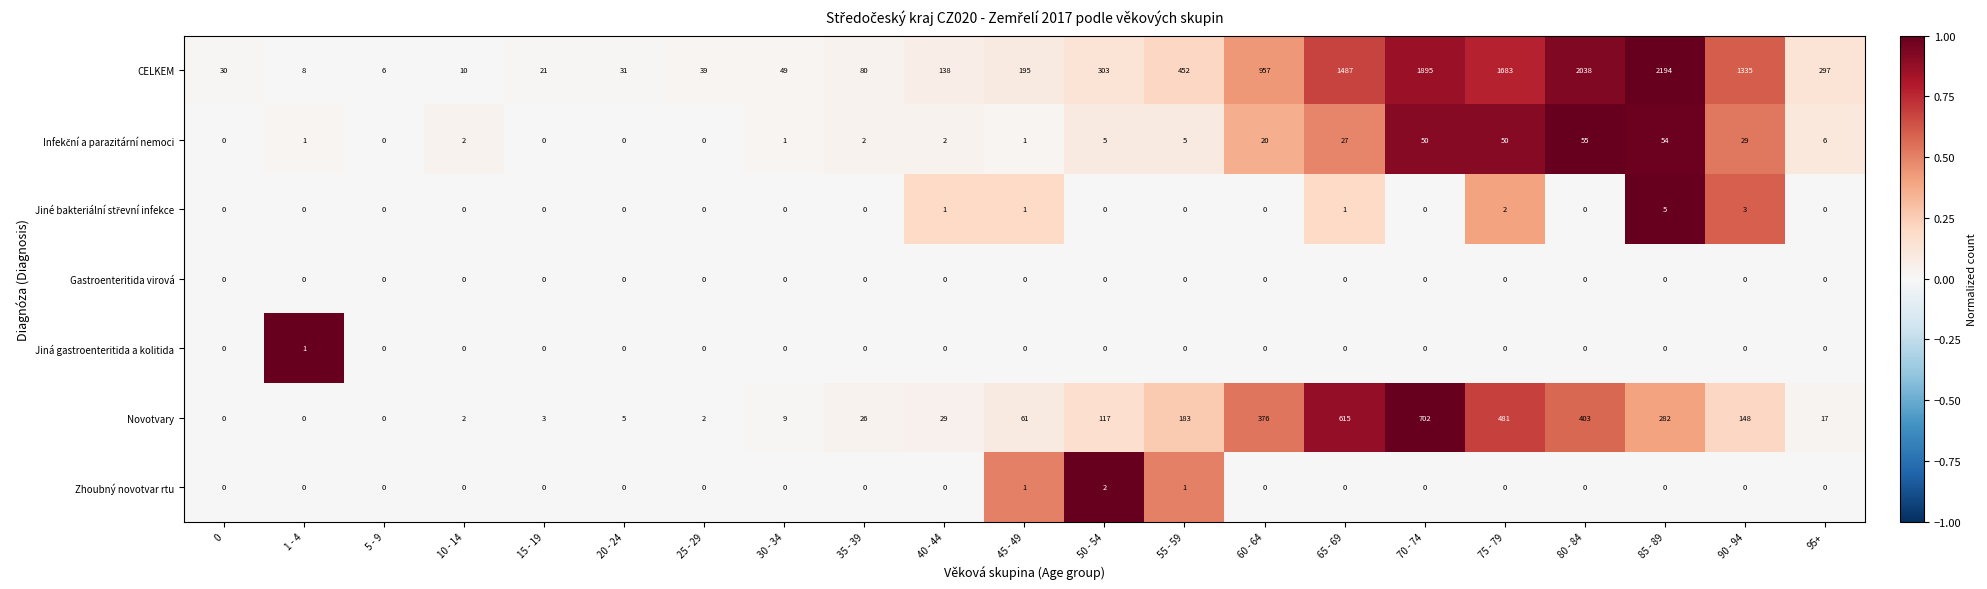

Which series has the largest range (max minus min)?

CELKEM